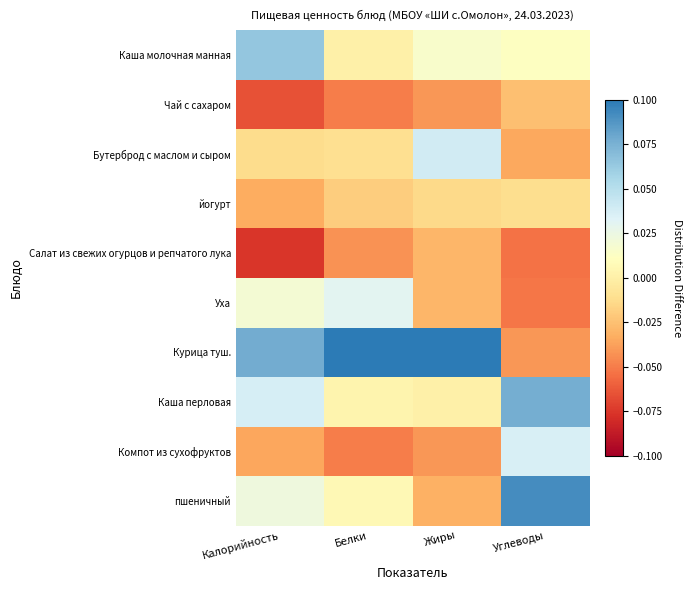

At Калорийность, list the series in order from largest to smallest.

Курица туш., Каша молочная манная, Каша перловая, пшеничный, Уха, Бутерброд с маслом и сыром, йогурт, Компот из сухофруктов, Чай с сахаром, Салат из свежих огурцов и репчатого лука